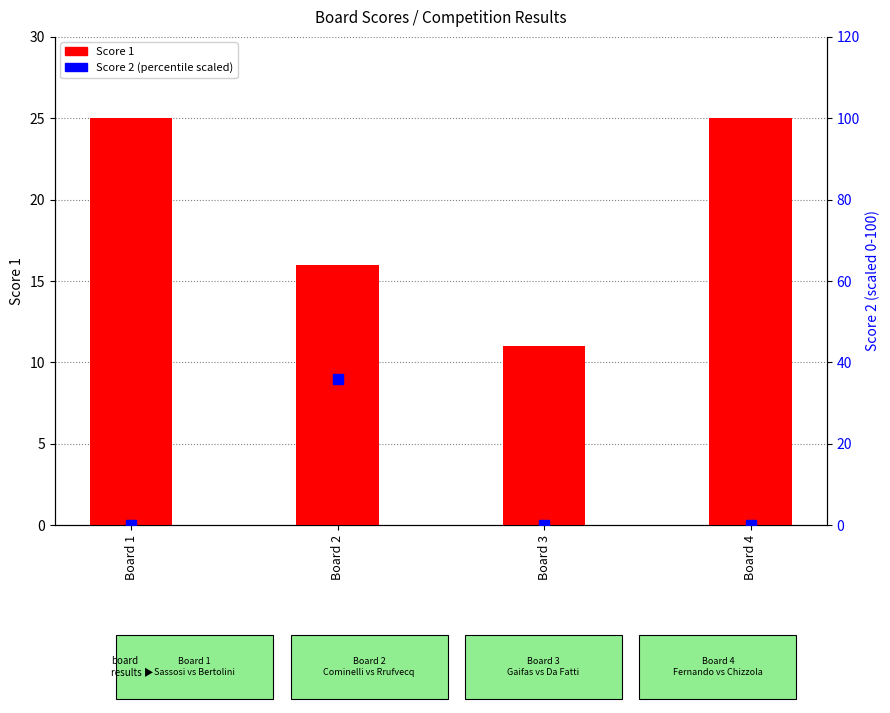

Which series contains the highest Y value?

Score 2 (pct)